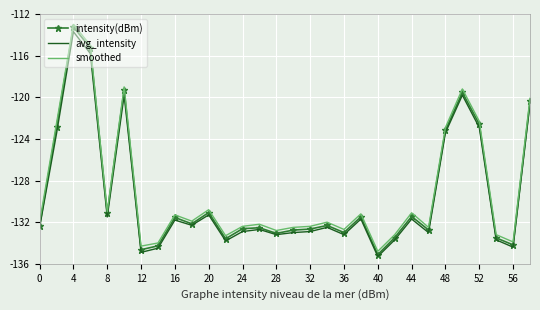

What is the highest value of the smoothed series?

-113.0